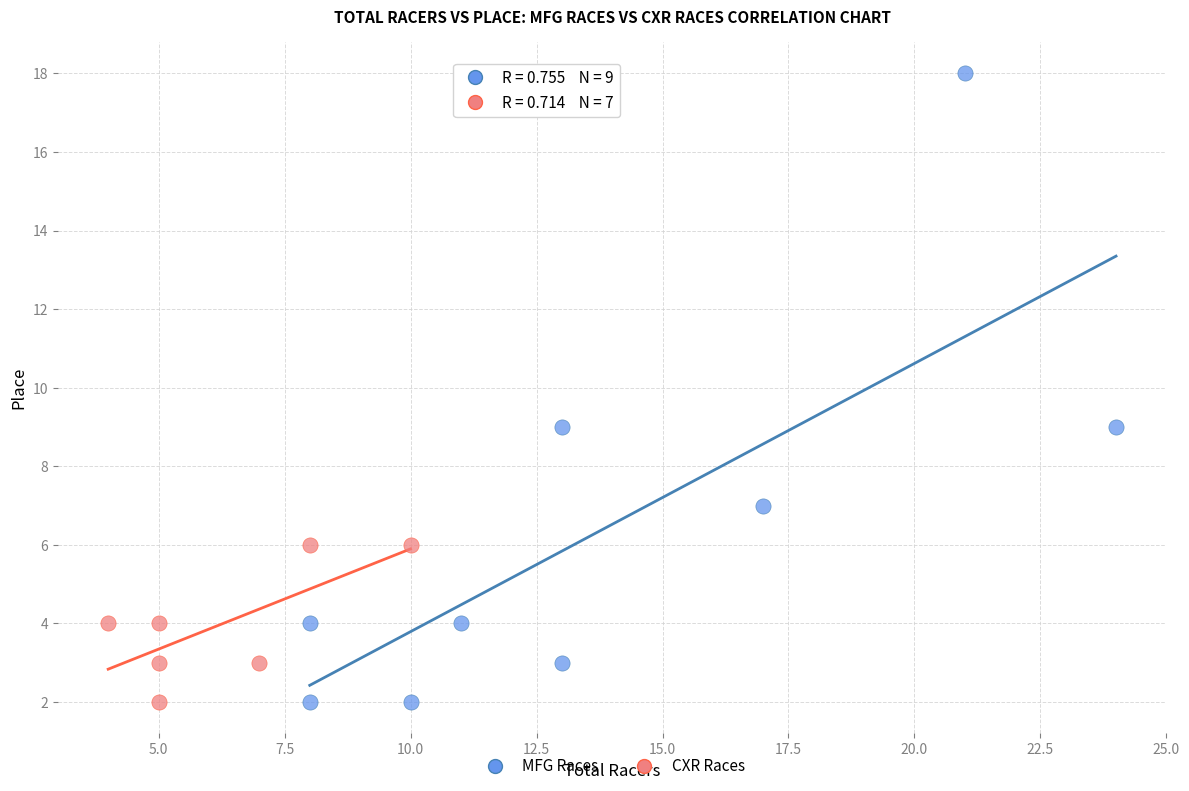

Which series has the largest Y range (max minus min)?

MFG Races